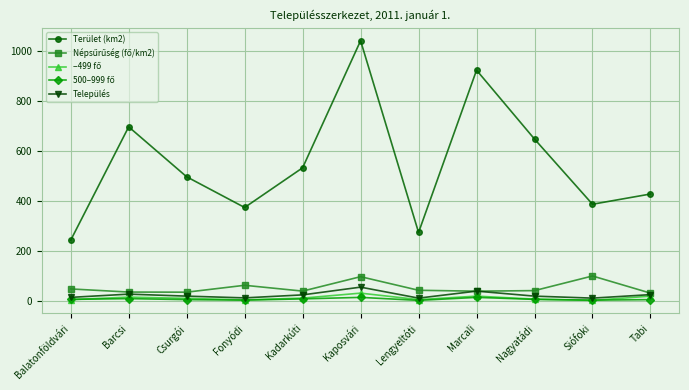

The Település series shows 26.0 at Barcsi. True or false?

True